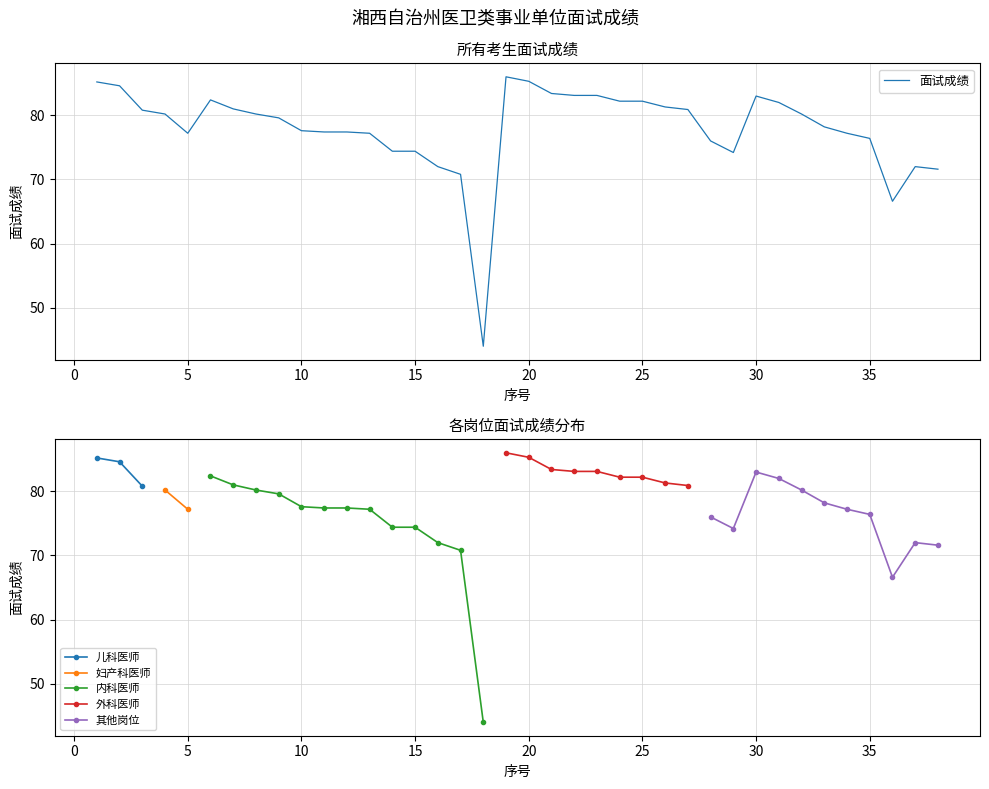

Approximately how many times larger is the value at 3 compared to 25?

1.0